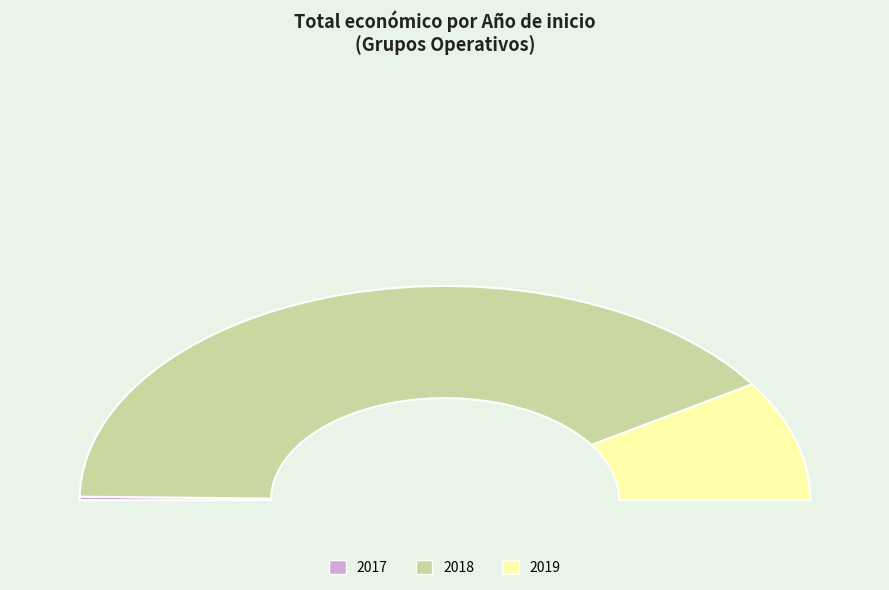

Which slice is the smallest?

2017